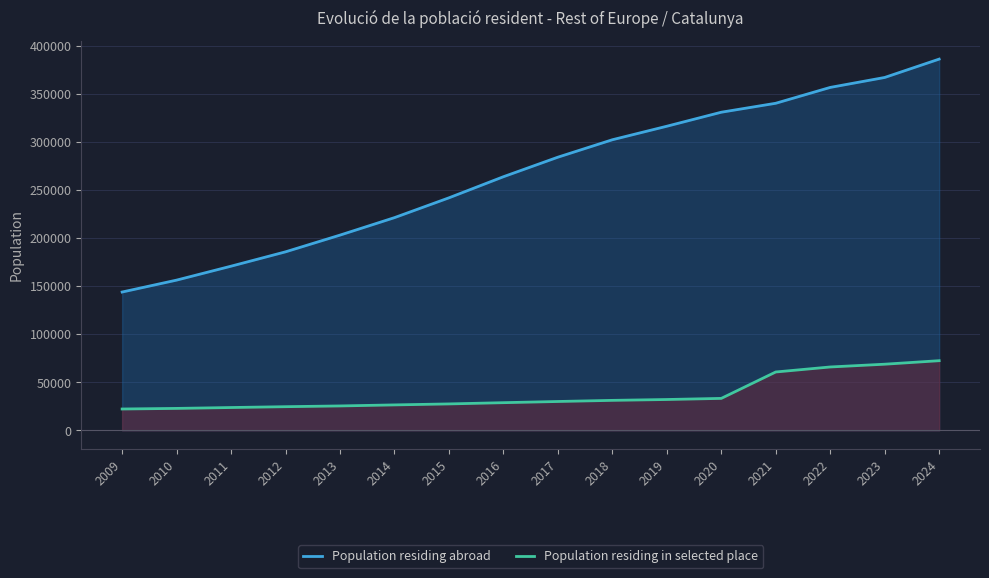

Is it true that Population residing in selected place equals 40232 at 2024?

False